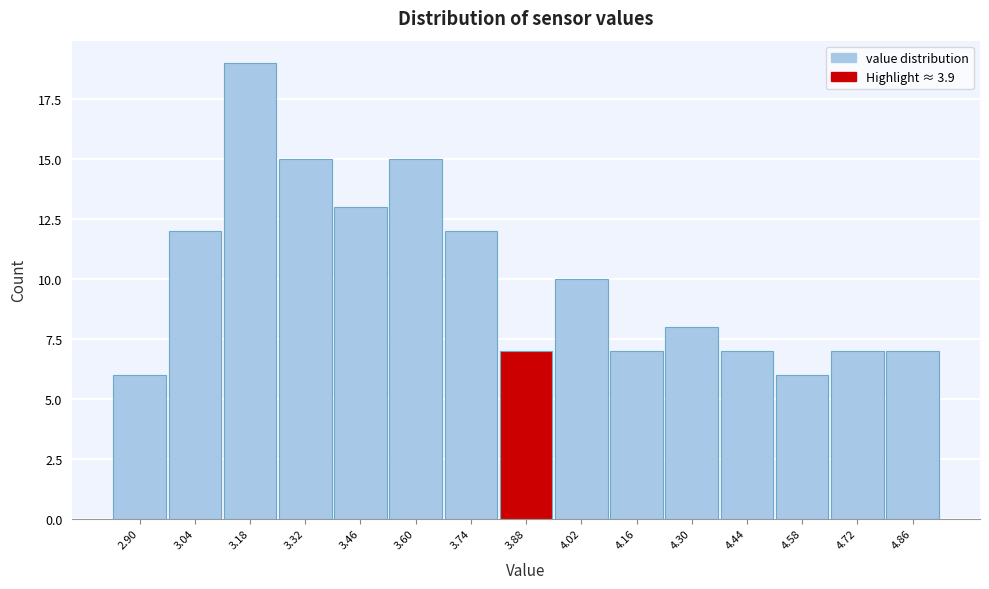

Reading left to right, list all the values displayed in this chart.

6	12	19	15	13	15	12	7	10	7	8	7	6	7	7